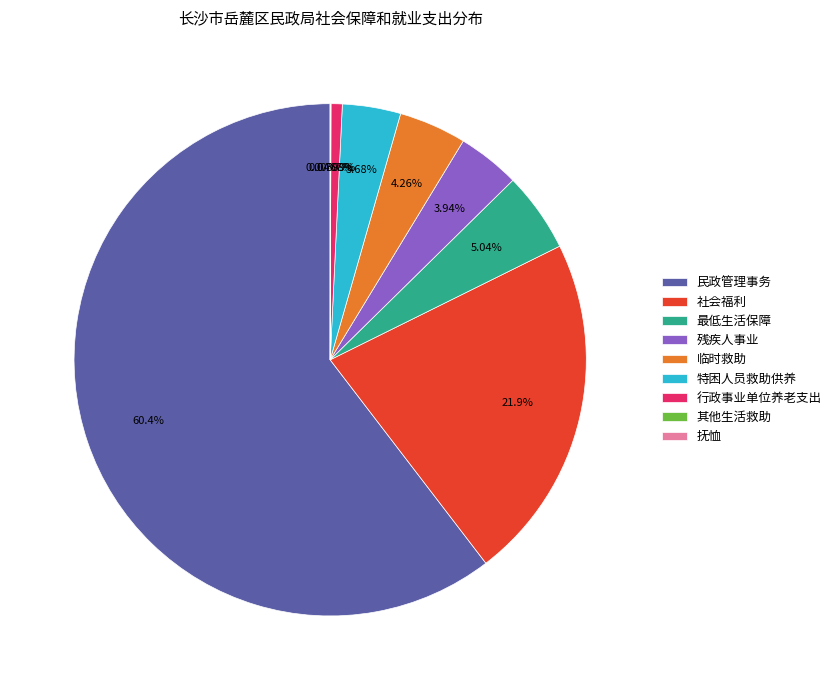

Do 临时救助 and 社会福利 together represent more than half of the pie?

No